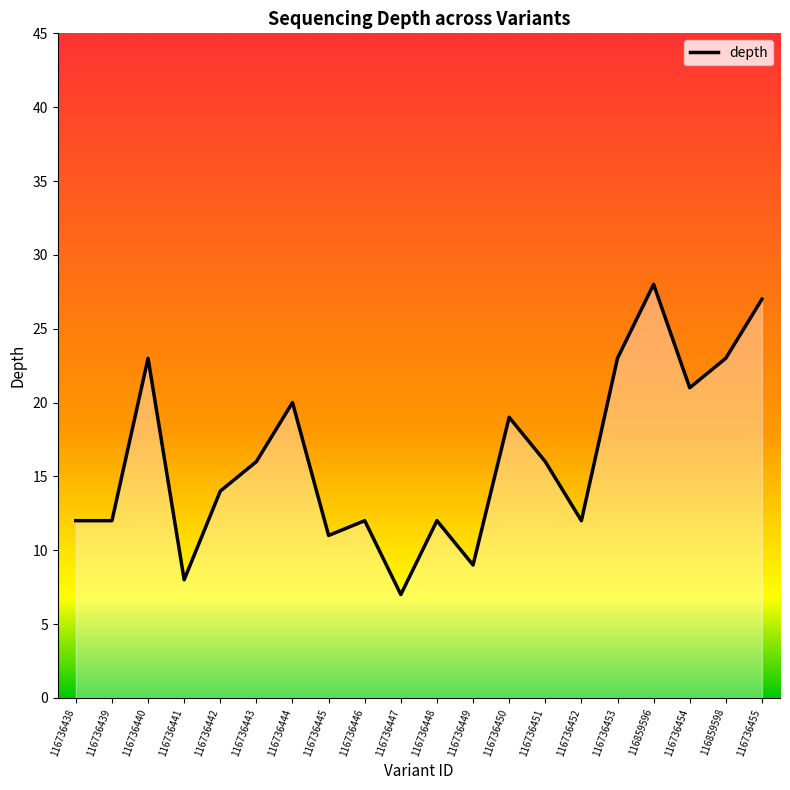

How many series are shown in this chart?

1